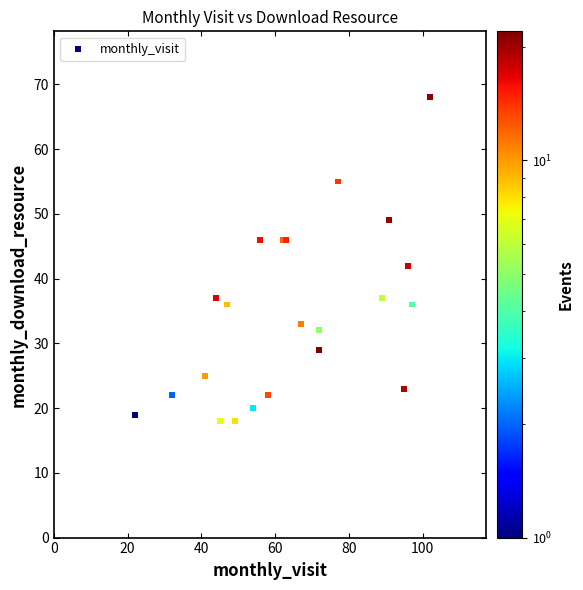

What Y value in the scatter plot is closest to 43?

42